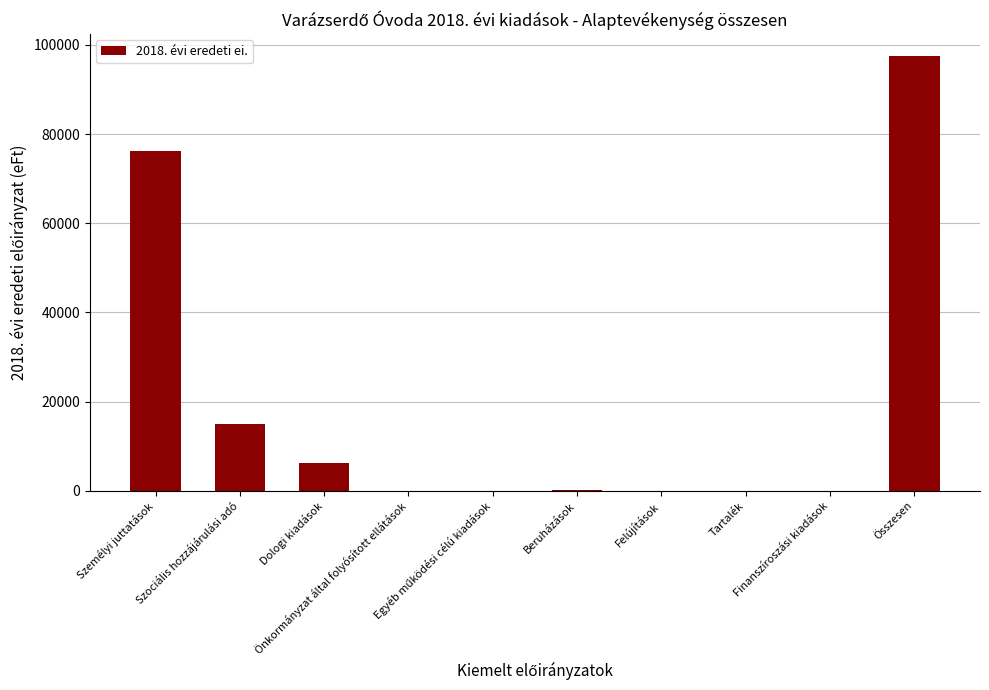

What is the greatest value displayed?

97568